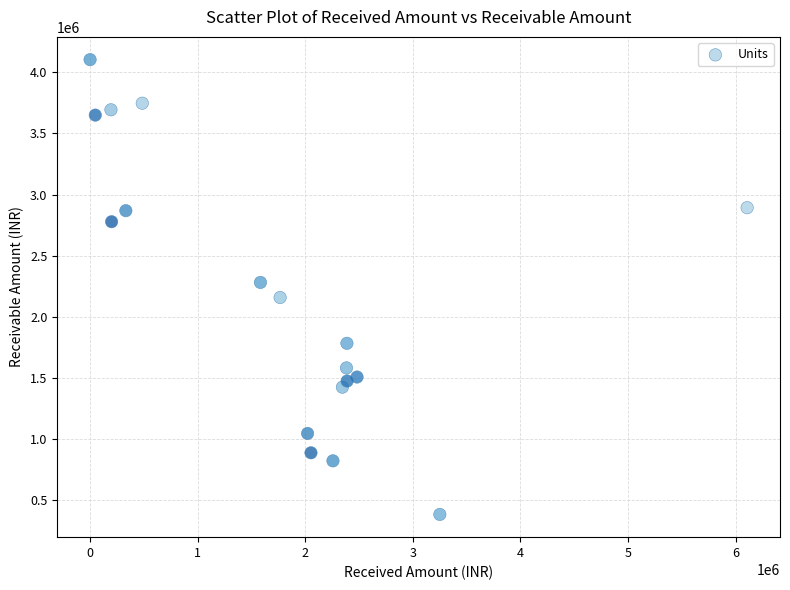

What is the range of Y values (max minus min)?

3717889